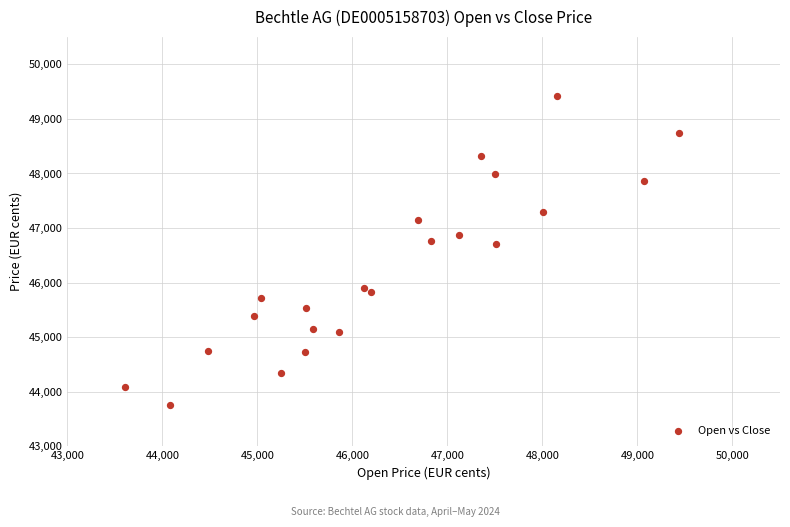

What is the range of Y values (max minus min)?

5654